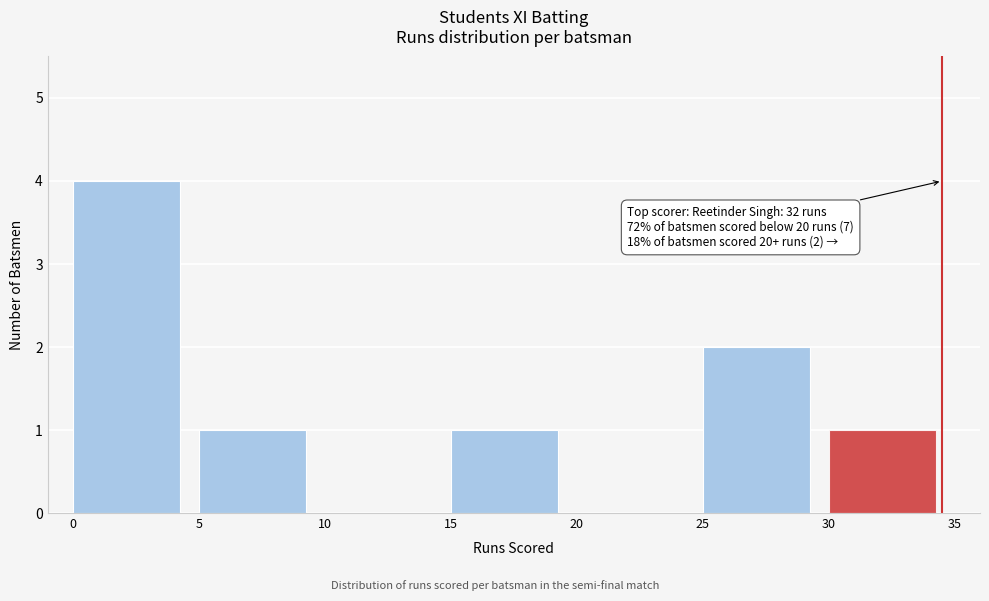

Over which range of the x-axis is the bar tallest?

0 to 5